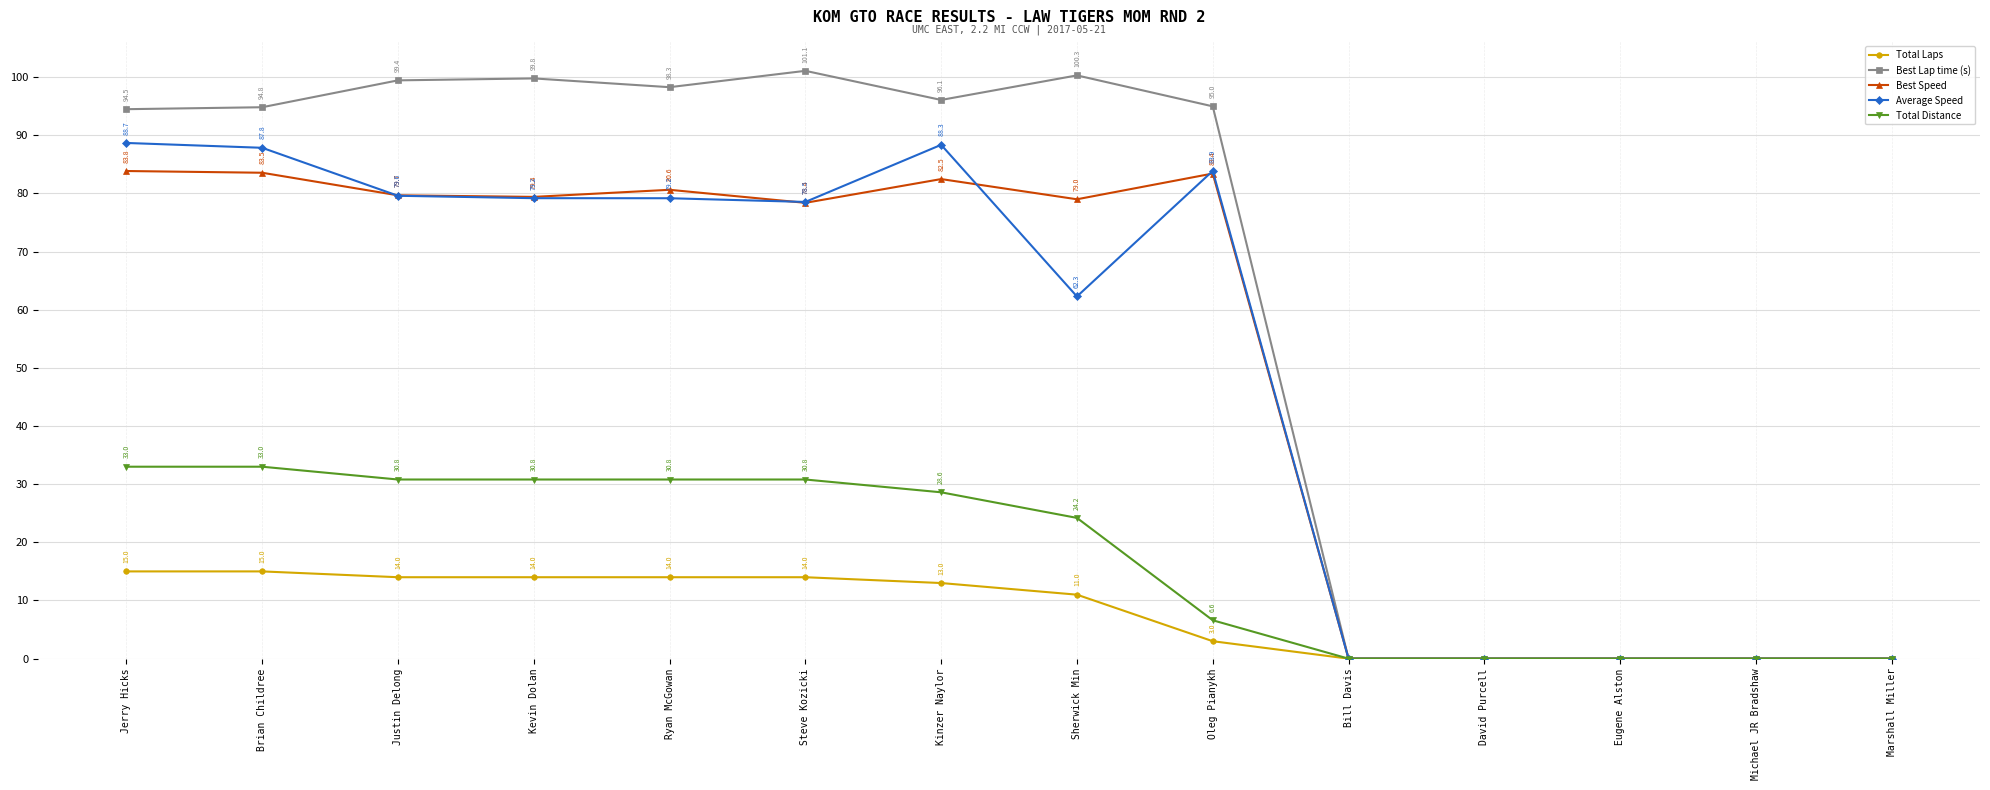

Reading left to right, list all the values displayed in this chart.

Total Laps: Jerry Hicks=15.0	Brian Childree=15.0	Justin Delong=14.0	Kevin Dolan=14.0	Ryan McGowan=14.0	Steve Kozicki=14.0	Kinzer Naylor=13.0	Sherwick Min=11.0	Oleg Pianykh=3.0	Bill Davis=0.0	David Purcell=0.0	Eugene Alston=0.0	Michael JR Bradshaw=0.0	Marshall Miller=0.0
Best Lap time (s): Jerry Hicks=94.5	Brian Childree=94.8	Justin Delong=99.4	Kevin Dolan=99.8	Ryan McGowan=98.3	Steve Kozicki=101.1	Kinzer Naylor=96.1	Sherwick Min=100.3	Oleg Pianykh=95.0	Bill Davis=0.0	David Purcell=0.0	Eugene Alston=0.0	Michael JR Bradshaw=0.0	Marshall Miller=0.0
Best Speed: Jerry Hicks=83.8	Brian Childree=83.5	Justin Delong=79.7	Kevin Dolan=79.4	Ryan McGowan=80.6	Steve Kozicki=78.4	Kinzer Naylor=82.5	Sherwick Min=79.0	Oleg Pianykh=83.4	Bill Davis=0.0	David Purcell=0.0	Eugene Alston=0.0	Michael JR Bradshaw=0.0	Marshall Miller=0.0
Average Speed: Jerry Hicks=88.7	Brian Childree=87.8	Justin Delong=79.6	Kevin Dolan=79.2	Ryan McGowan=79.2	Steve Kozicki=78.5	Kinzer Naylor=88.3	Sherwick Min=62.3	Oleg Pianykh=83.9	Bill Davis=0.0	David Purcell=0.0	Eugene Alston=0.0	Michael JR Bradshaw=0.0	Marshall Miller=0.0
Total Distance: Jerry Hicks=33.0	Brian Childree=33.0	Justin Delong=30.8	Kevin Dolan=30.8	Ryan McGowan=30.8	Steve Kozicki=30.8	Kinzer Naylor=28.6	Sherwick Min=24.2	Oleg Pianykh=6.6	Bill Davis=0.0	David Purcell=0.0	Eugene Alston=0.0	Michael JR Bradshaw=0.0	Marshall Miller=0.0